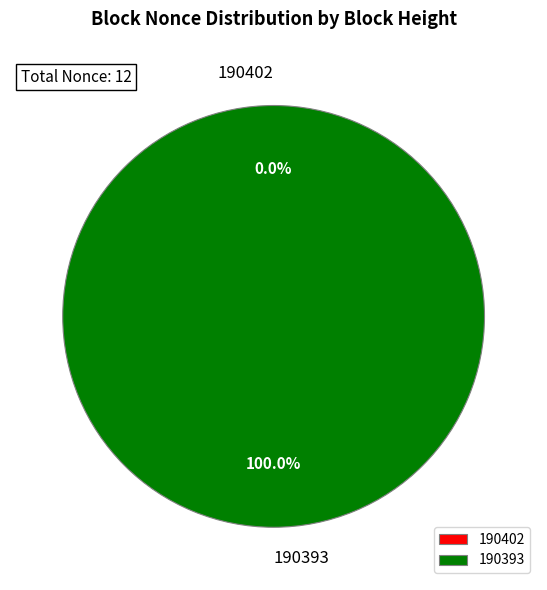

The 190402 slice represents 1% of the pie. True or false?

False